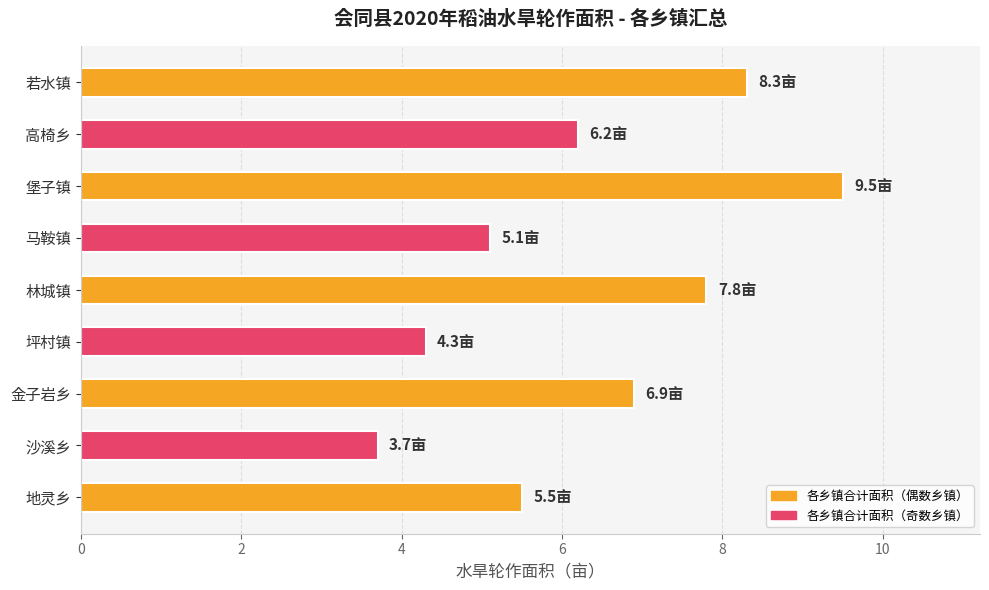

What position from the bottom is 高椅乡?

8